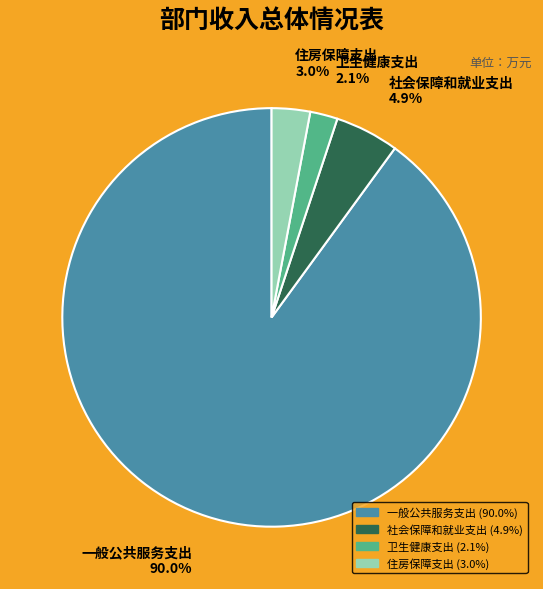

How many segments does this pie chart have?

4